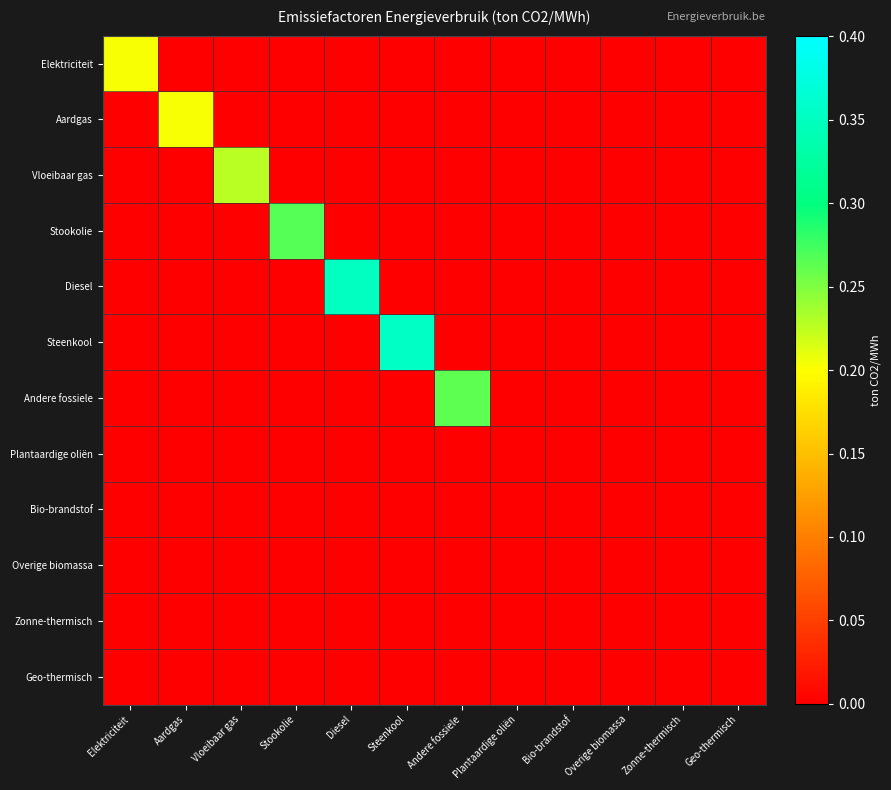

Reading right to left, extract all data points from this chart.

Elektriciteit: Geo-thermisch=0.0	Zonne-thermisch=0.0	Overige biomassa=0.0	Bio-brandstof=0.0	Plantaardige oliën=0.0	Andere fossiele=0.0	Steenkool=0.0	Diesel=0.0	Stookolie=0.0	Vloeibaar gas=0.0	Aardgas=0.0	Elektriciteit=0.2
Aardgas: Geo-thermisch=0.0	Zonne-thermisch=0.0	Overige biomassa=0.0	Bio-brandstof=0.0	Plantaardige oliën=0.0	Andere fossiele=0.0	Steenkool=0.0	Diesel=0.0	Stookolie=0.0	Vloeibaar gas=0.0	Aardgas=0.2	Elektriciteit=0.0
Vloeibaar gas: Geo-thermisch=0.0	Zonne-thermisch=0.0	Overige biomassa=0.0	Bio-brandstof=0.0	Plantaardige oliën=0.0	Andere fossiele=0.0	Steenkool=0.0	Diesel=0.0	Stookolie=0.0	Vloeibaar gas=0.2	Aardgas=0.0	Elektriciteit=0.0
Stookolie: Geo-thermisch=0.0	Zonne-thermisch=0.0	Overige biomassa=0.0	Bio-brandstof=0.0	Plantaardige oliën=0.0	Andere fossiele=0.0	Steenkool=0.0	Diesel=0.0	Stookolie=0.3	Vloeibaar gas=0.0	Aardgas=0.0	Elektriciteit=0.0
Diesel: Geo-thermisch=0.0	Zonne-thermisch=0.0	Overige biomassa=0.0	Bio-brandstof=0.0	Plantaardige oliën=0.0	Andere fossiele=0.0	Steenkool=0.0	Diesel=0.4	Stookolie=0.0	Vloeibaar gas=0.0	Aardgas=0.0	Elektriciteit=0.0
Steenkool: Geo-thermisch=0.0	Zonne-thermisch=0.0	Overige biomassa=0.0	Bio-brandstof=0.0	Plantaardige oliën=0.0	Andere fossiele=0.0	Steenkool=0.4	Diesel=0.0	Stookolie=0.0	Vloeibaar gas=0.0	Aardgas=0.0	Elektriciteit=0.0
Andere fossiele: Geo-thermisch=0.0	Zonne-thermisch=0.0	Overige biomassa=0.0	Bio-brandstof=0.0	Plantaardige oliën=0.0	Andere fossiele=0.3	Steenkool=0.0	Diesel=0.0	Stookolie=0.0	Vloeibaar gas=0.0	Aardgas=0.0	Elektriciteit=0.0
Plantaardige oliën: Geo-thermisch=0.0	Zonne-thermisch=0.0	Overige biomassa=0.0	Bio-brandstof=0.0	Plantaardige oliën=0.0	Andere fossiele=0.0	Steenkool=0.0	Diesel=0.0	Stookolie=0.0	Vloeibaar gas=0.0	Aardgas=0.0	Elektriciteit=0.0
Bio-brandstof: Geo-thermisch=0.0	Zonne-thermisch=0.0	Overige biomassa=0.0	Bio-brandstof=0.0	Plantaardige oliën=0.0	Andere fossiele=0.0	Steenkool=0.0	Diesel=0.0	Stookolie=0.0	Vloeibaar gas=0.0	Aardgas=0.0	Elektriciteit=0.0
Overige biomassa: Geo-thermisch=0.0	Zonne-thermisch=0.0	Overige biomassa=0.0	Bio-brandstof=0.0	Plantaardige oliën=0.0	Andere fossiele=0.0	Steenkool=0.0	Diesel=0.0	Stookolie=0.0	Vloeibaar gas=0.0	Aardgas=0.0	Elektriciteit=0.0
Zonne-thermisch: Geo-thermisch=0.0	Zonne-thermisch=0.0	Overige biomassa=0.0	Bio-brandstof=0.0	Plantaardige oliën=0.0	Andere fossiele=0.0	Steenkool=0.0	Diesel=0.0	Stookolie=0.0	Vloeibaar gas=0.0	Aardgas=0.0	Elektriciteit=0.0
Geo-thermisch: Geo-thermisch=0.0	Zonne-thermisch=0.0	Overige biomassa=0.0	Bio-brandstof=0.0	Plantaardige oliën=0.0	Andere fossiele=0.0	Steenkool=0.0	Diesel=0.0	Stookolie=0.0	Vloeibaar gas=0.0	Aardgas=0.0	Elektriciteit=0.0